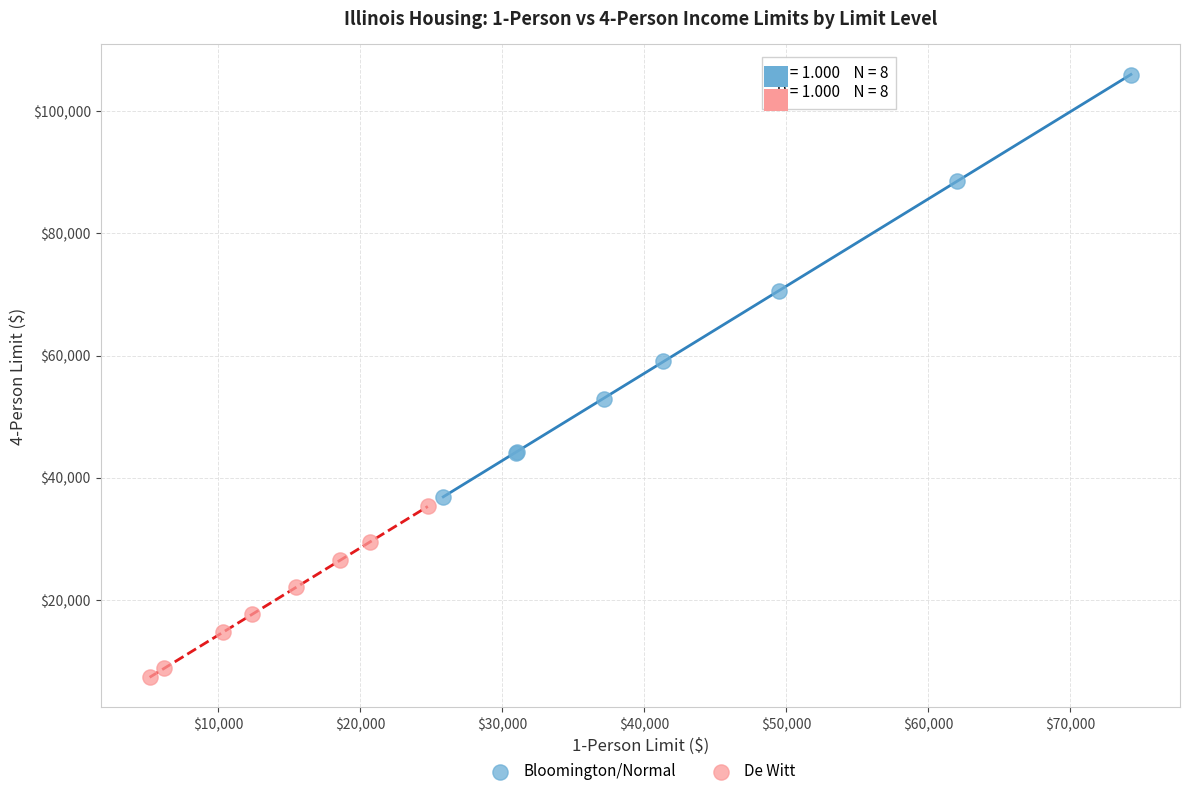

Which series reaches the maximum Y coordinate?

Bloomington/Normal